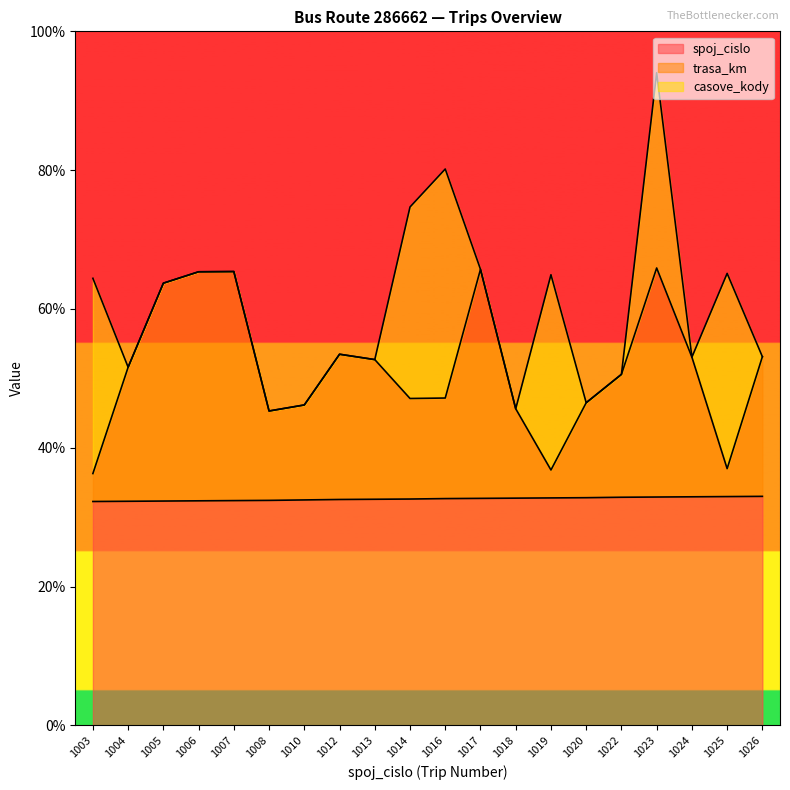

True or false: spoj_cislo and trasa_km intersect in this chart.

False